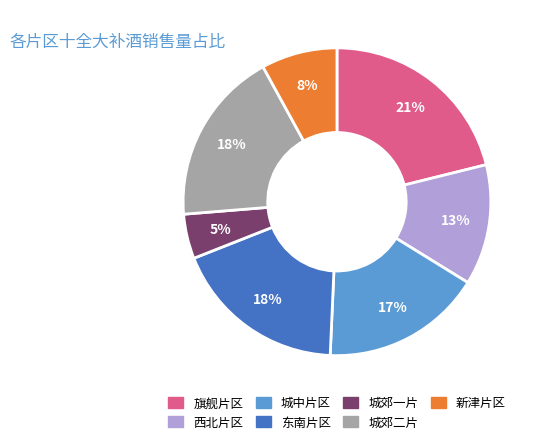

Is there any slice that represents more than half of the pie?

No